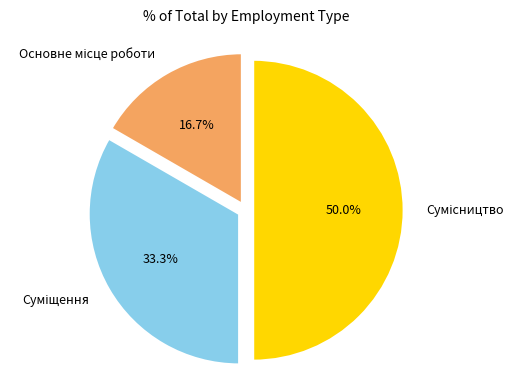

What is the change in value from Основне місце роботи to Сумісництво?

+2